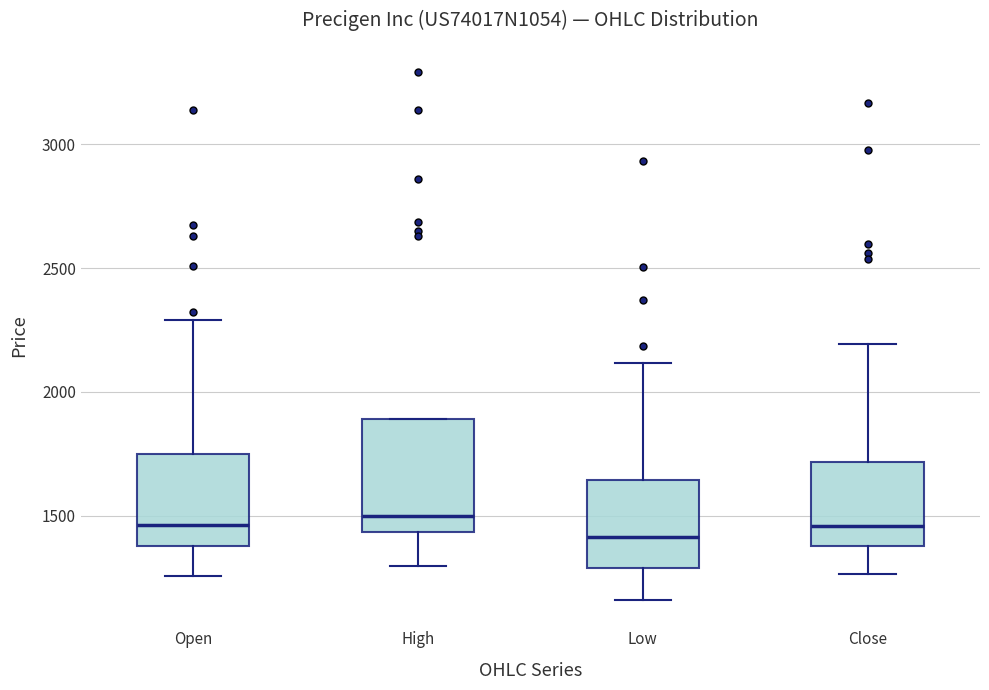

Reading left to right, read every box against the y-axis: the position of its median line, the range the box covers, and the ends of its whiskers. The values are not printed on the chart, so give them approximately, as read against the axis.

Open: median 1450, box 1400 to 1750, whiskers 1250 to 2300
High: median 1500, box 1450 to 1900, whiskers 1300 to 1900
Low: median 1400, box 1300 to 1650, whiskers 1150 to 2100
Close: median 1450, box 1400 to 1700, whiskers 1250 to 2200